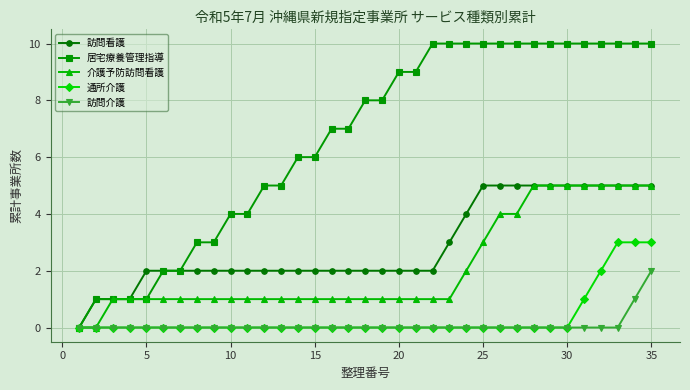

Which series has the largest total across all categories?

居宅療養管理指導